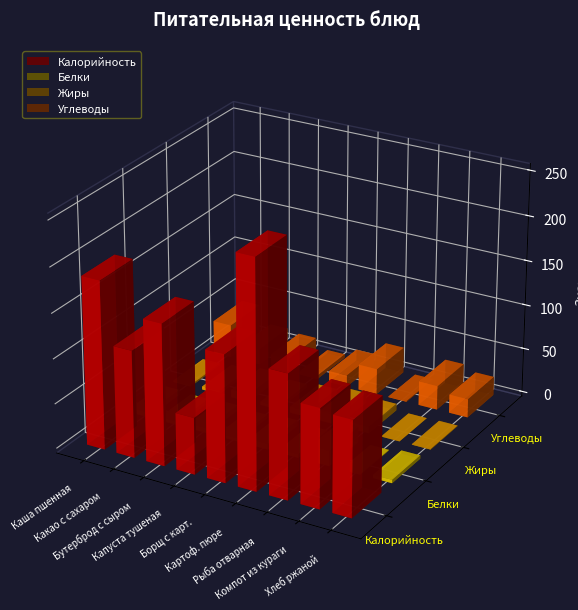

Which series has the largest total across all categories?

Калорийность